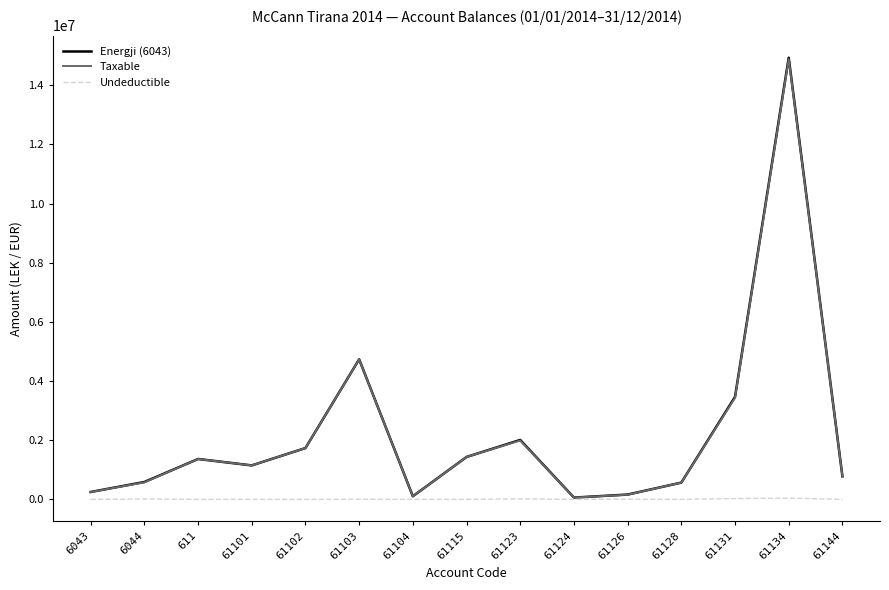

What is the maximum value shown in the chart?

14931158.8